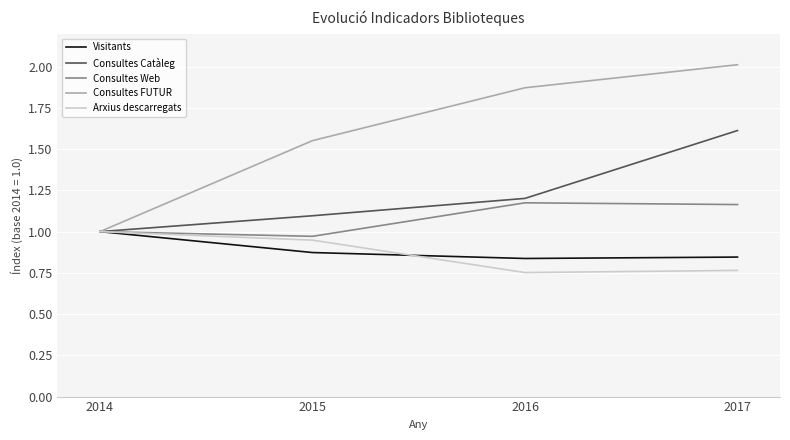

Rank the series at 2017 from highest to lowest value.

Consultes FUTUR, Consultes Catàleg, Consultes Web, Visitants, Arxius descarregats